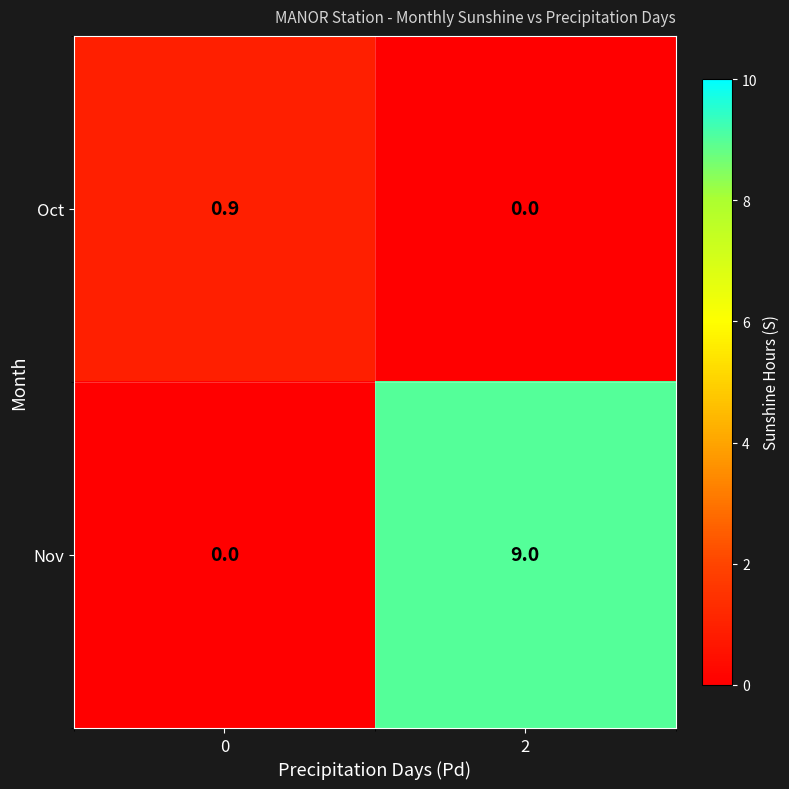

What is the sum of all Oct values?

0.9